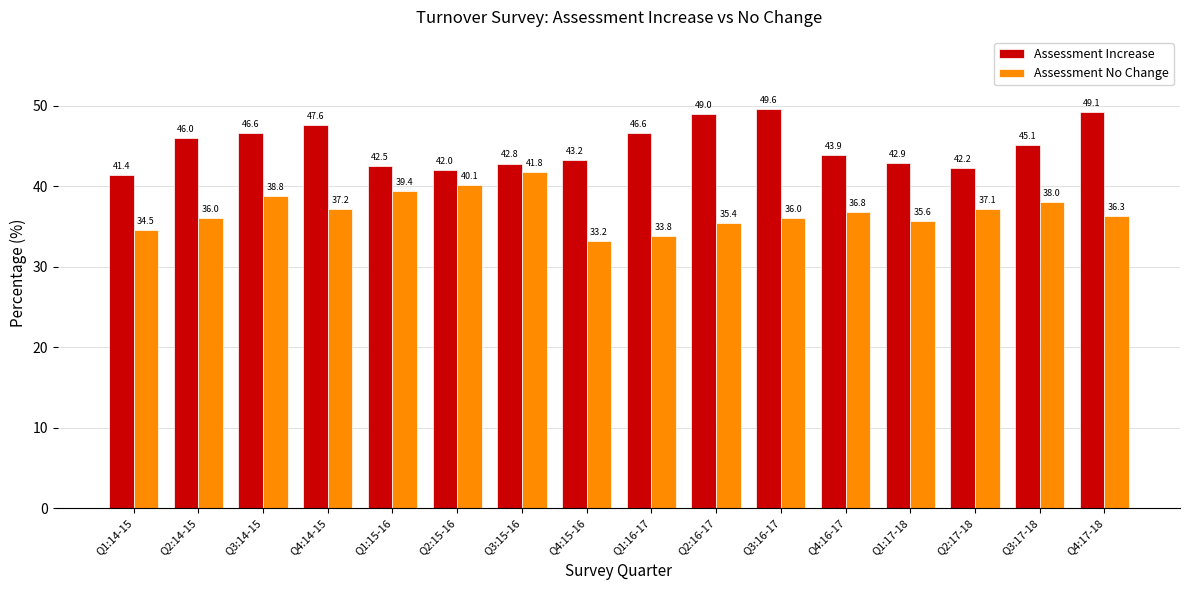

What is the label of the 8th bar from the left?

Q4:15-16